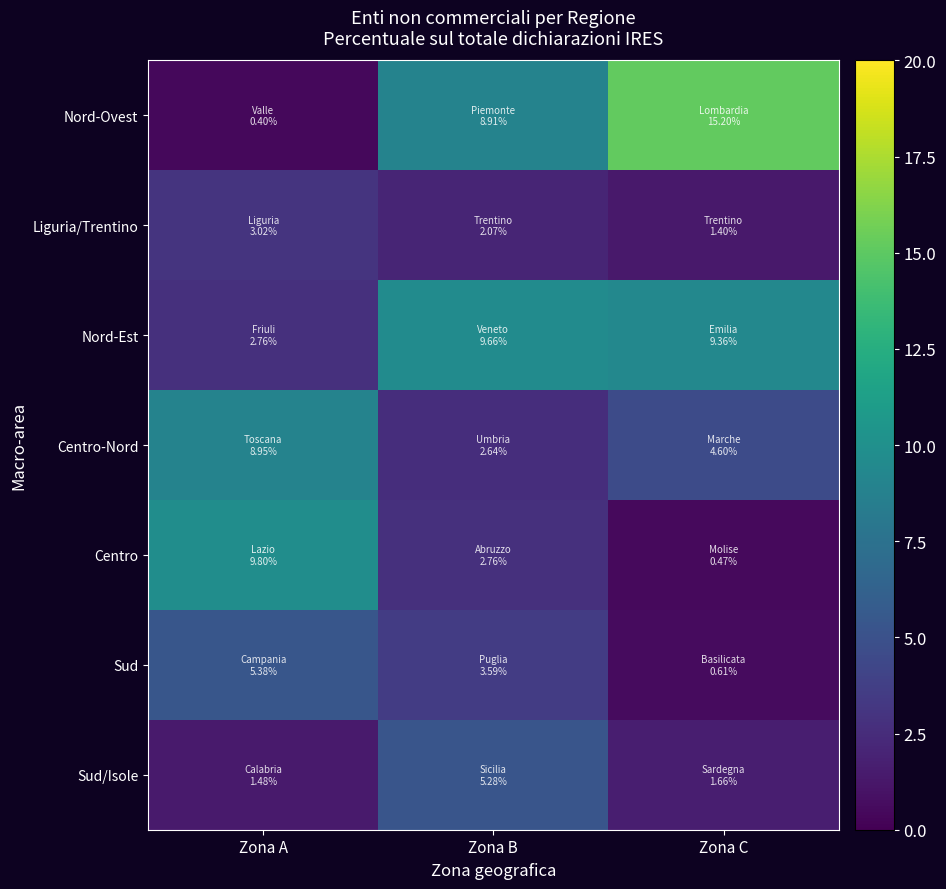

Rank the series at Zona B from lowest to highest value.

Liguria/Trentino, Centro-Nord, Centro, Sud, Sud/Isole, Nord-Ovest, Nord-Est